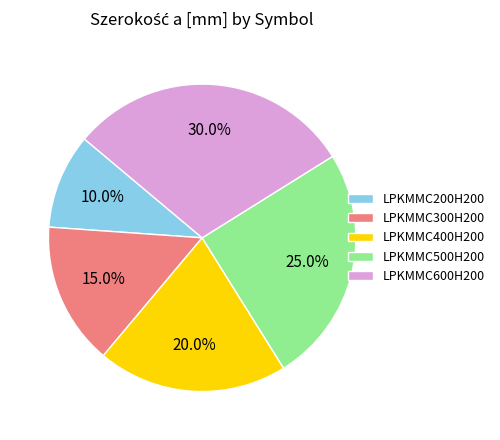

To the nearest percent, what is the difference between the largest and smallest slice percentages?

20%